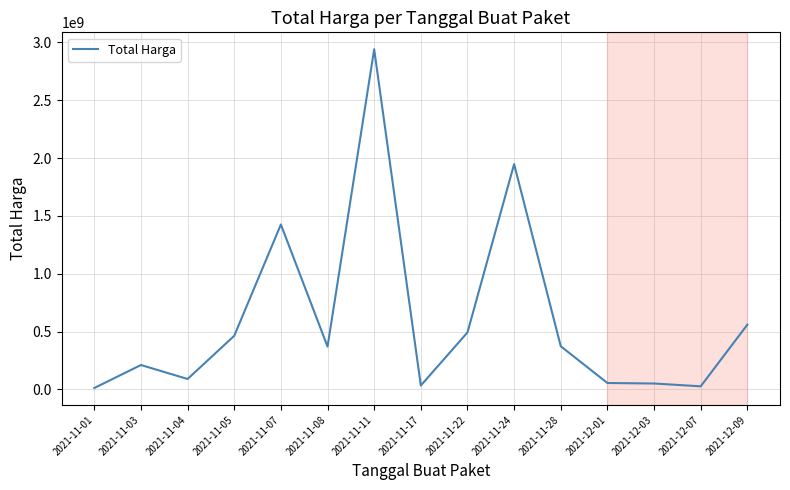

Does the chart display data point markers on the line(s)?

No